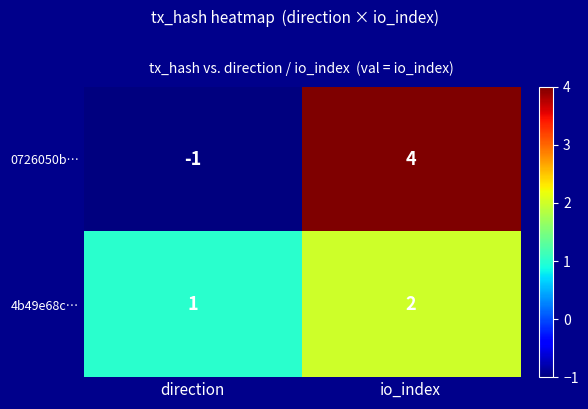

Which category has the highest value across all series?

io_index